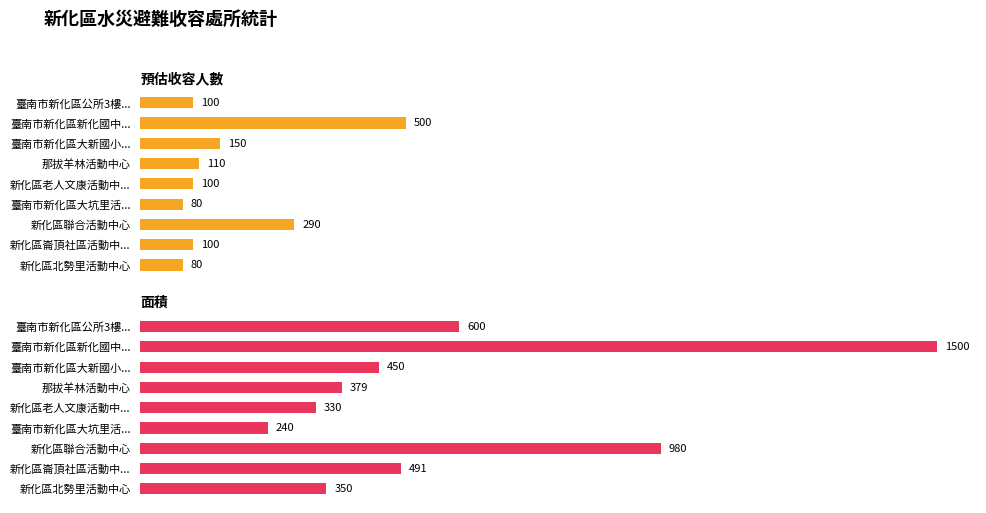

How many values in the 預估收容人數 series are below 100?

2